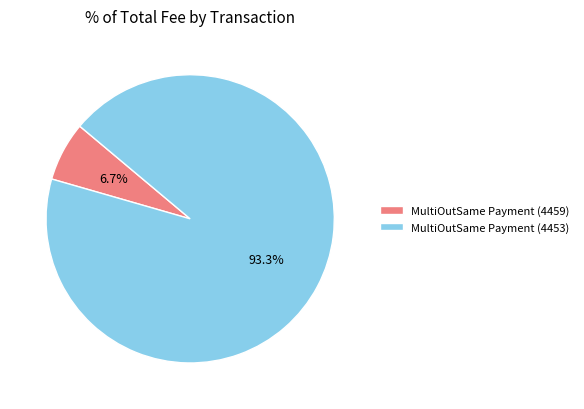

What is the ratio of the value at MultiOutSame Payment (4459) to the value at MultiOutSame Payment (4453)?

0.1